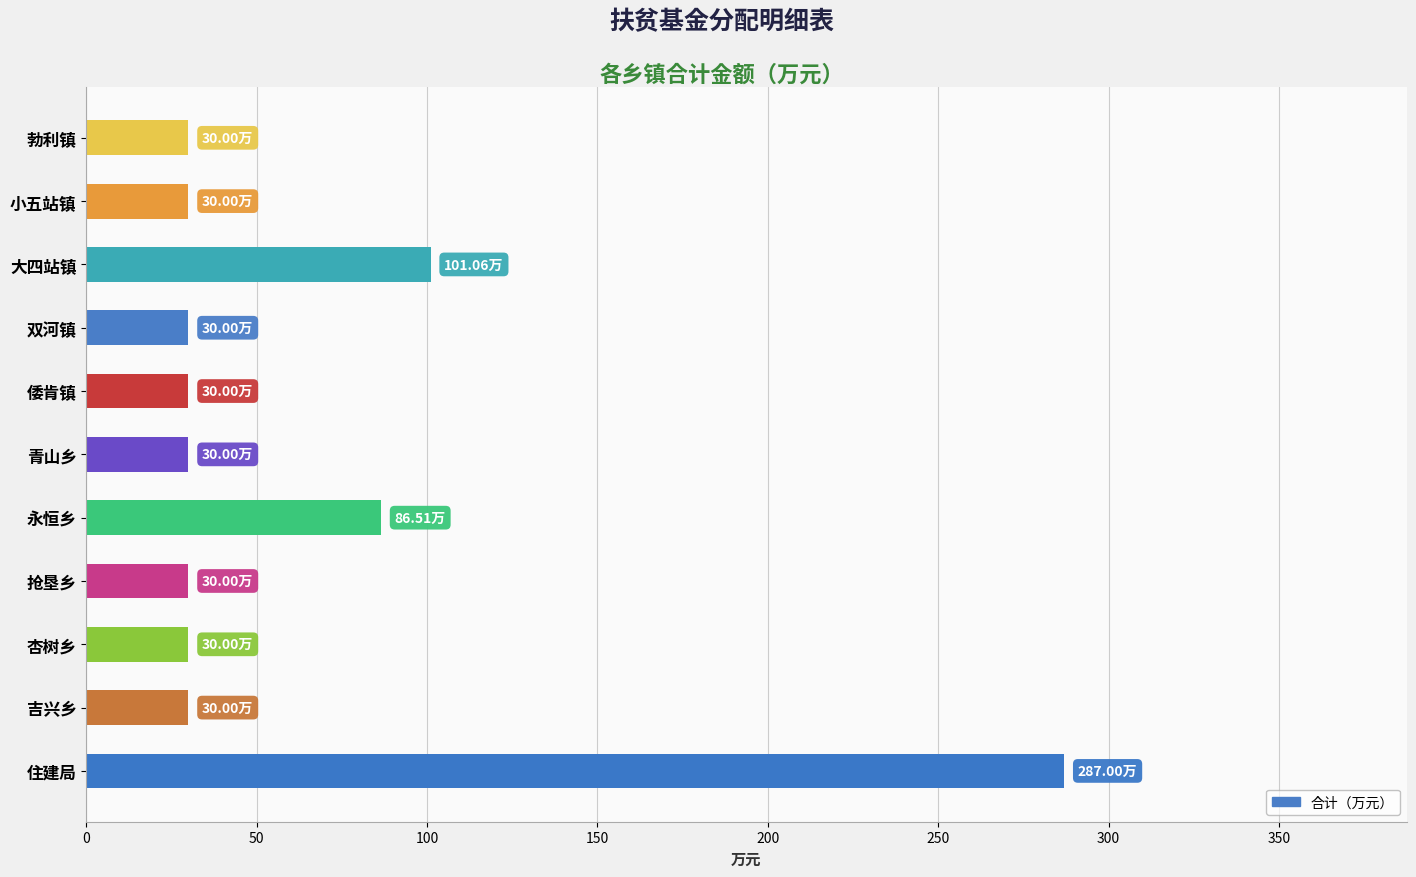

How many categories are shown in the chart?

11